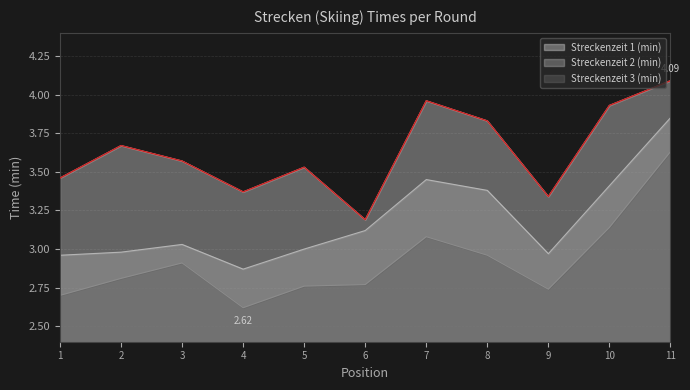

What is the value of the Streckenzeit 3 (min) point at the 11th from the left?

3.6